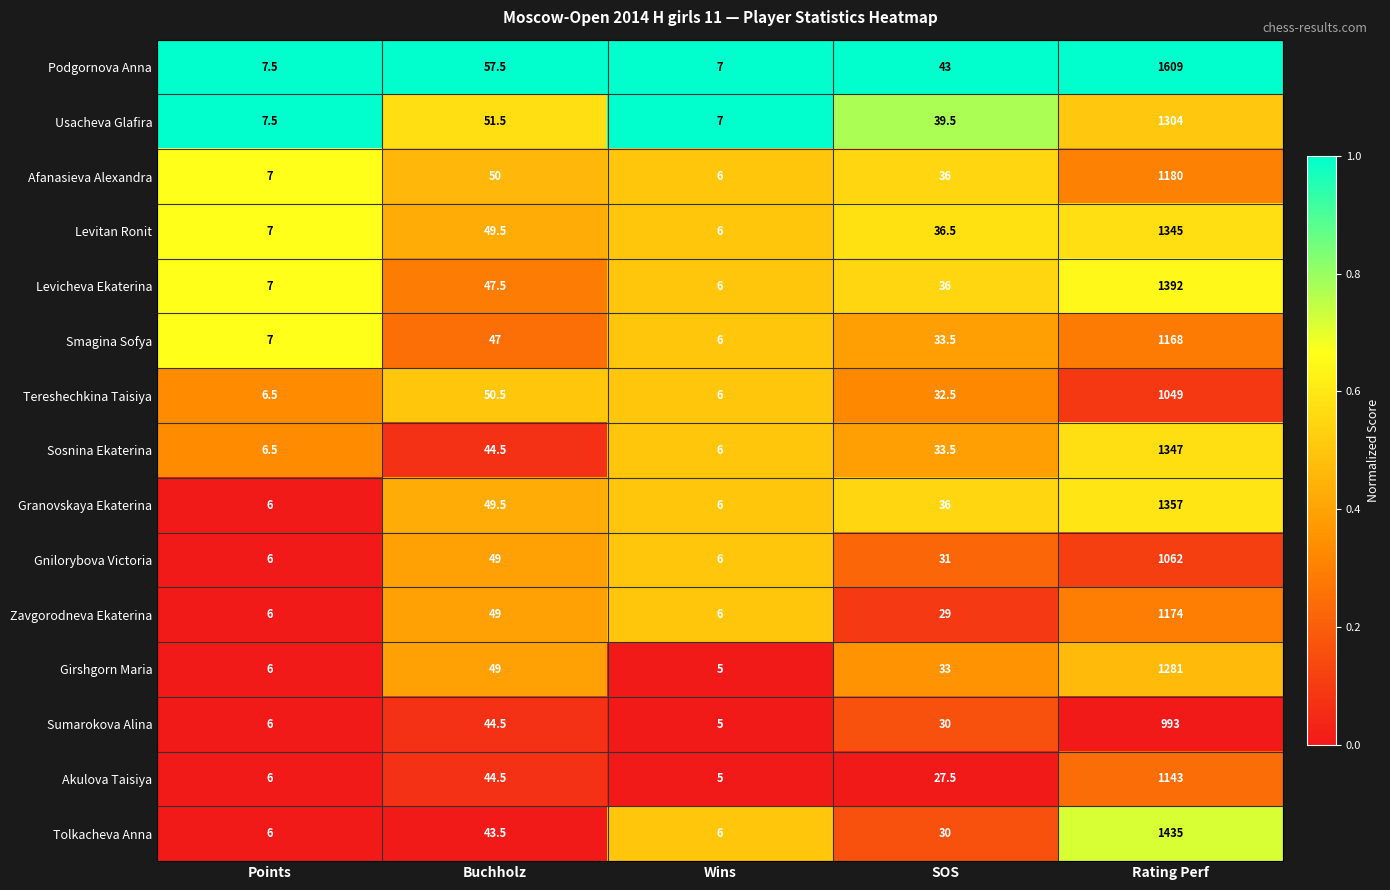

Where does the Granovskaya Ekaterina series first go above 36?

Buchholz